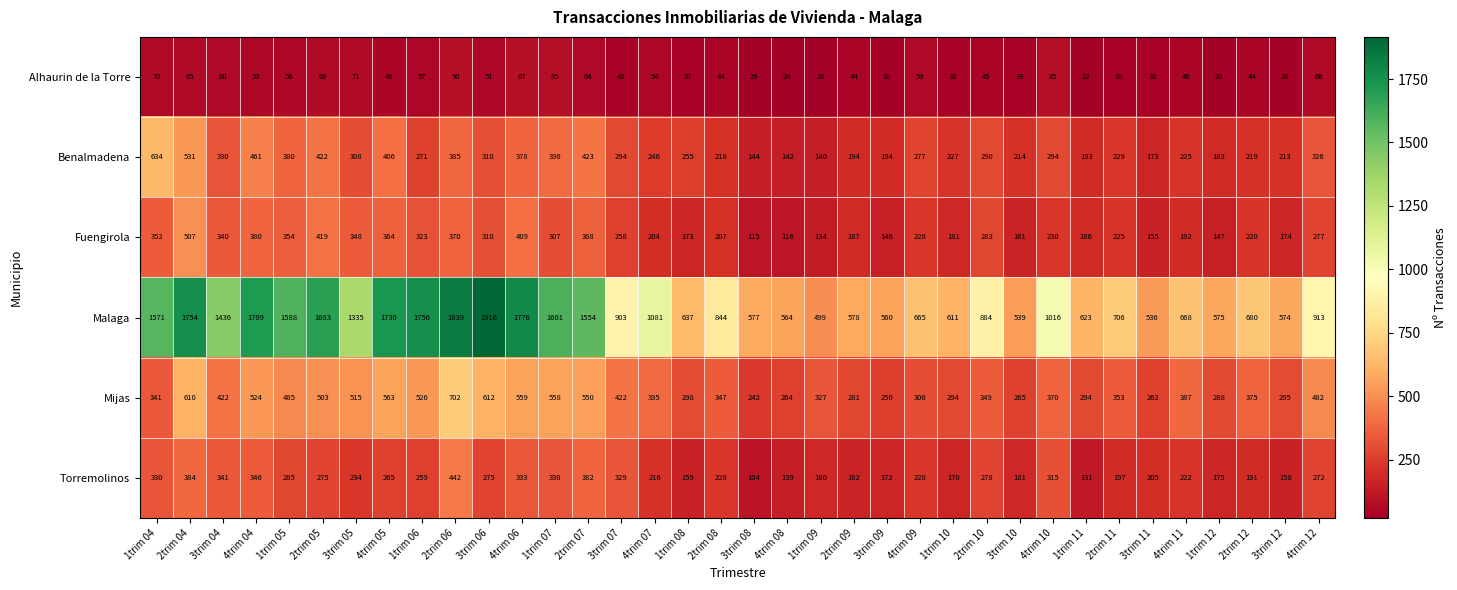

At which label is Torremolinos closest to 273?

4trim 12